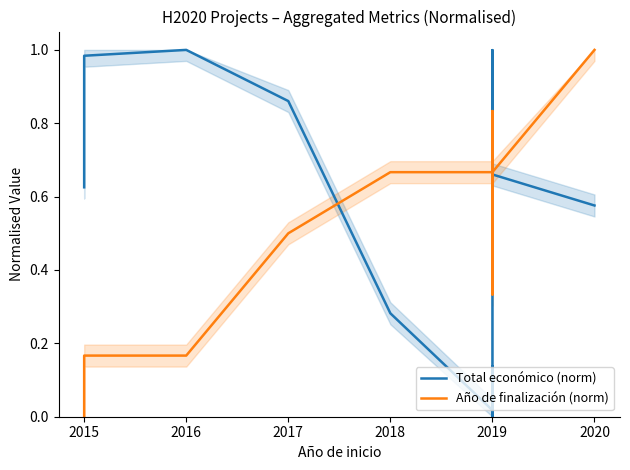

What is the spread (max minus min) of values at 2018?

0.4